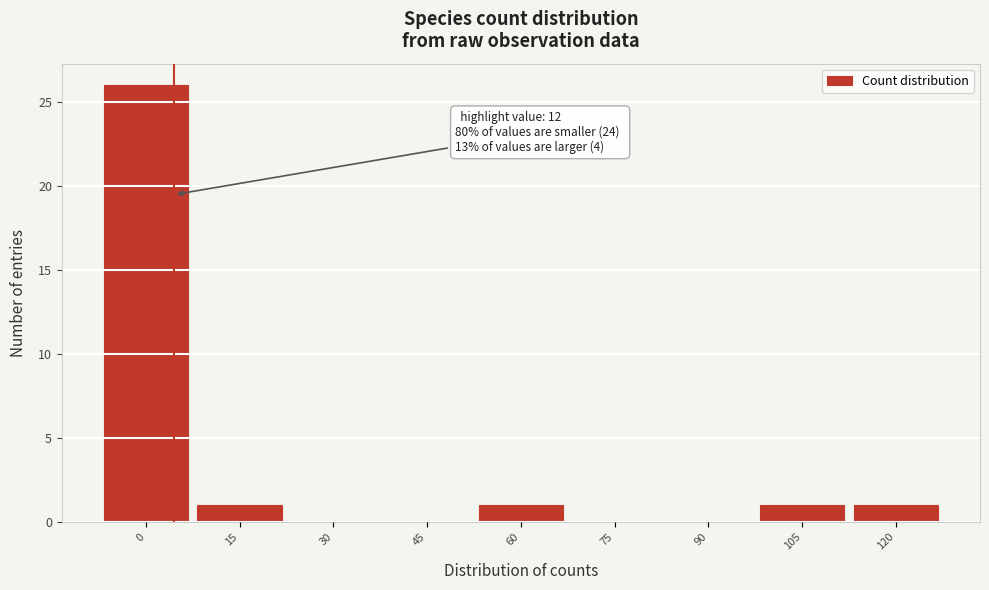

Reading left to right, transcribe all the data shown in this chart.

0=26	15=1	30=0	45=0	60=1	75=0	90=0	105=1	120=1